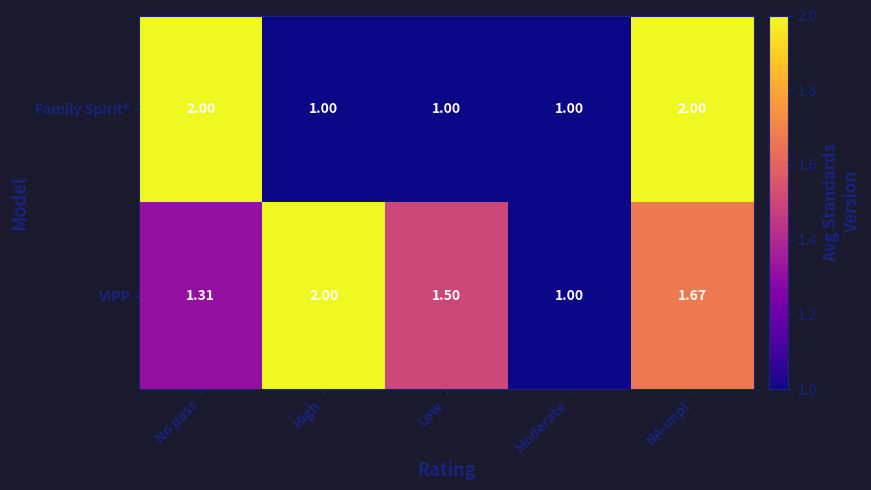

Rank the categories by VIPP value from highest to lowest.

High, NA-impl, Low, No pass, Moderate